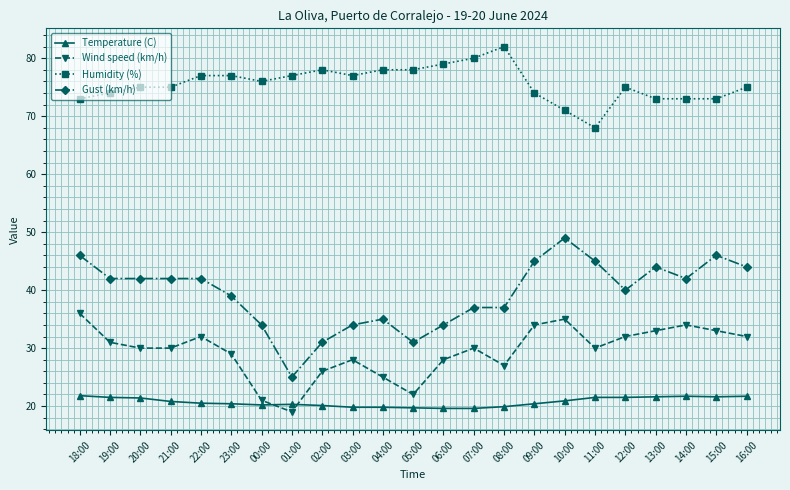

Which series has the largest range (max minus min)?

Gust (km/h)